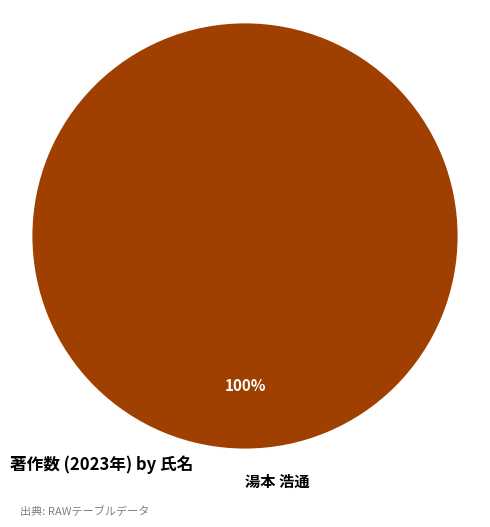

Rank the categories by value from highest to lowest.

湯本 浩通